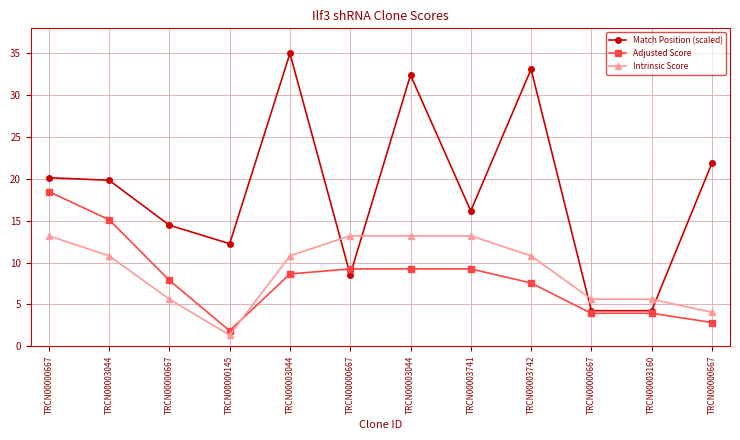

What is the value of the Match Position (scaled) point at the 11th from the left?

4.2